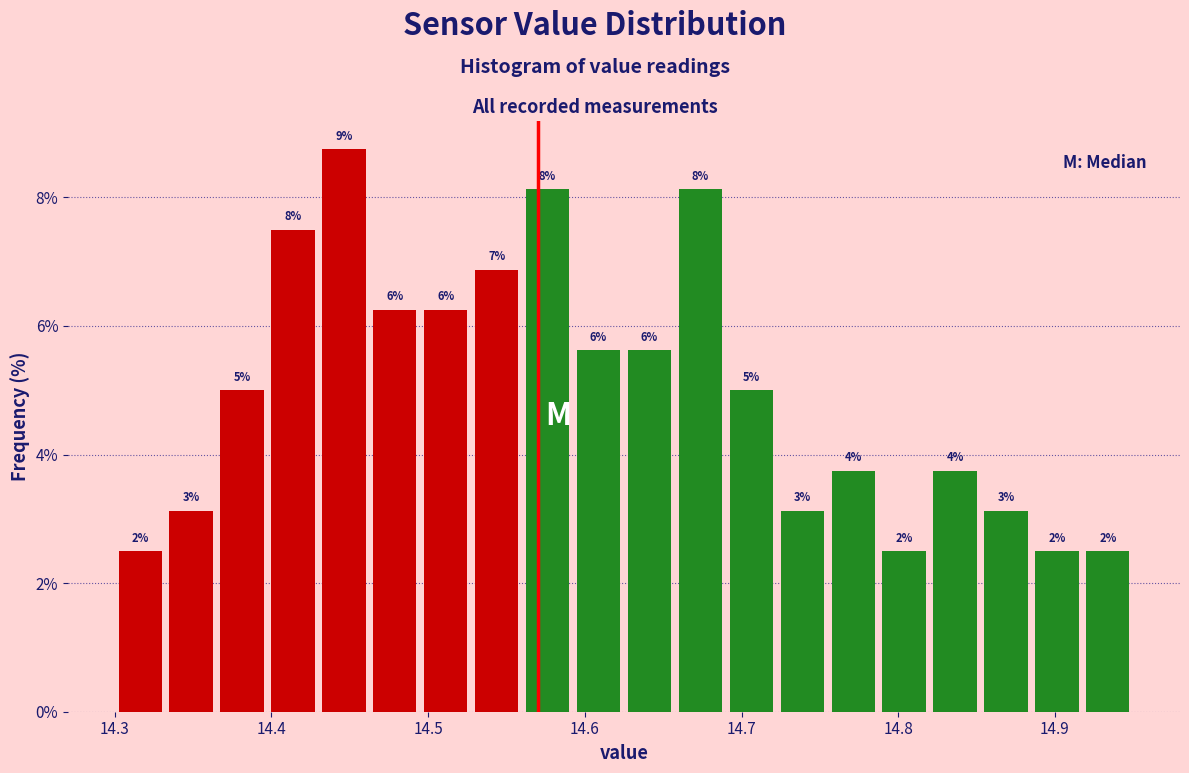

Around what value on the x-axis is the tallest bar? Give the approximate position of its centre, as read against the axis.

14.45